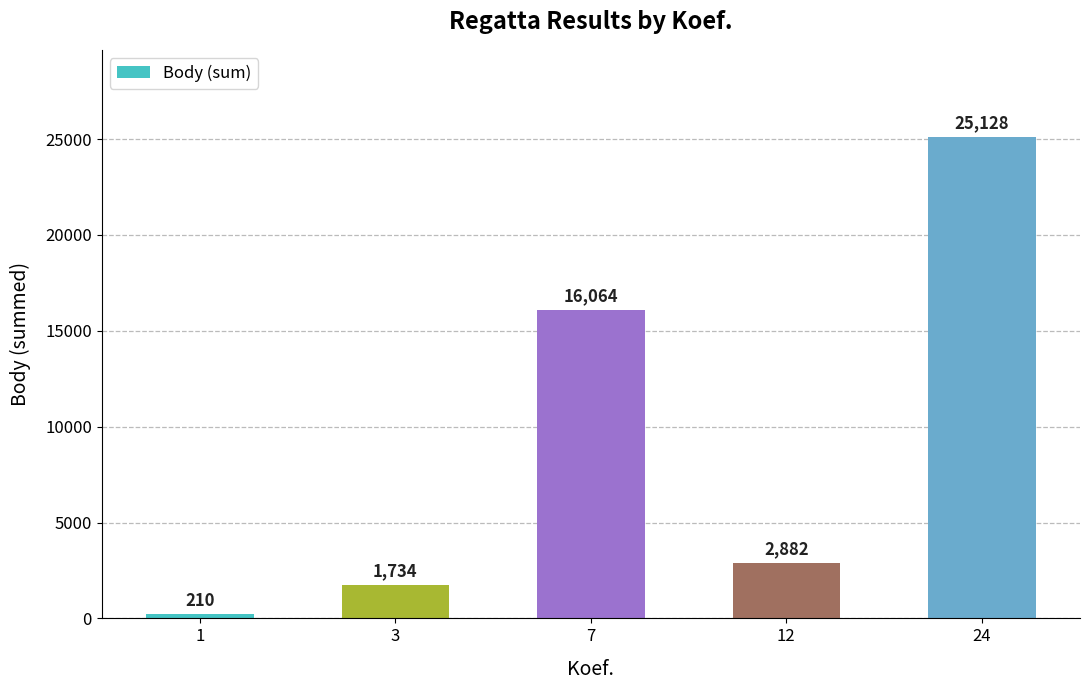

Approximately how many times larger is the value at 3 compared to 1?

8.3